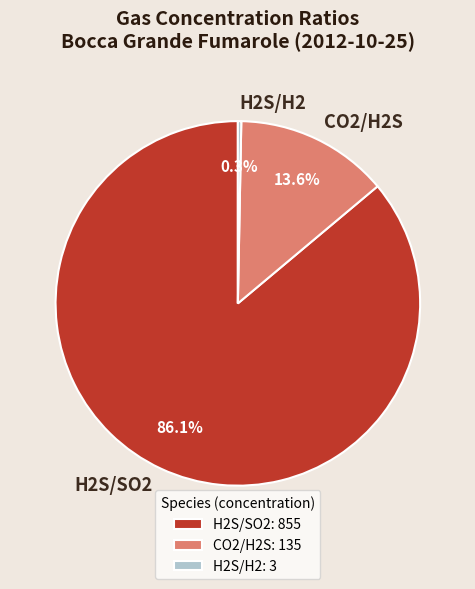

How many slices are in this pie chart?

3